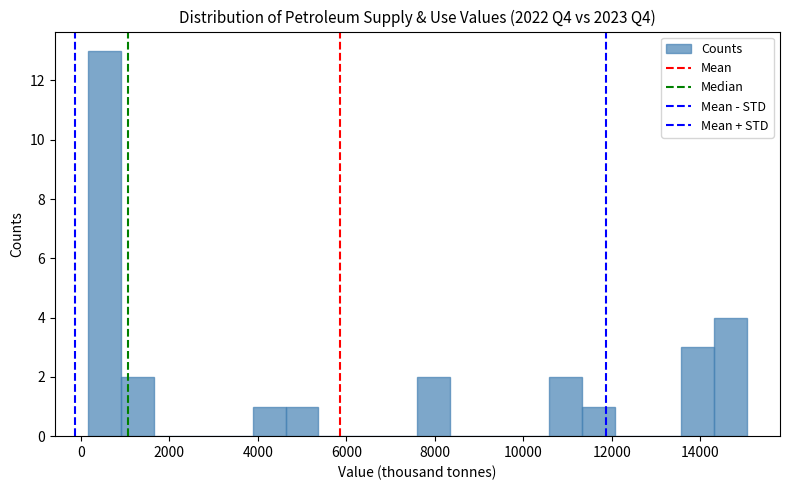

Read against the x-axis, roughly where is the centre of the tallest bar?

600